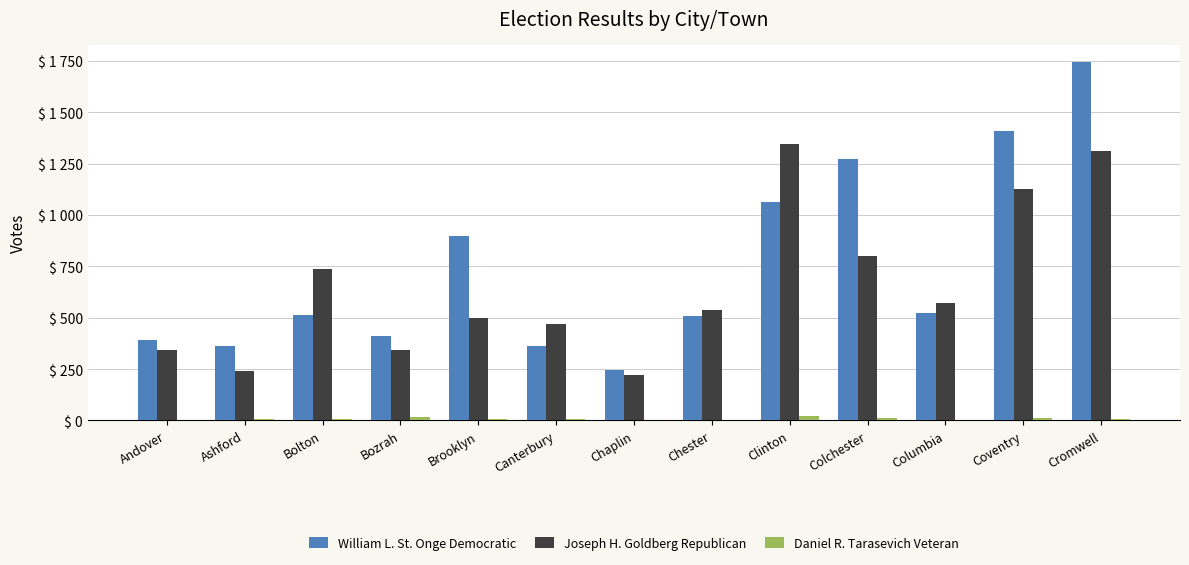

What is the maximum value shown in the chart?

1742